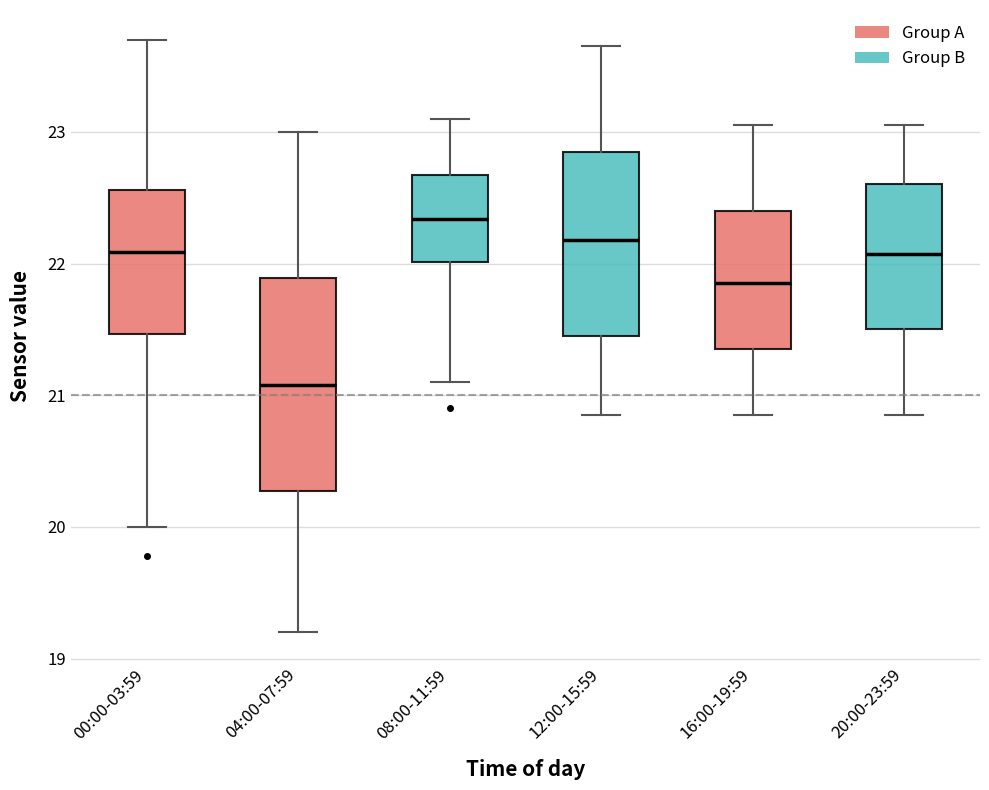

Comparing the boxes themselves (not the whiskers), which one is the tallest?

04:00-07:59